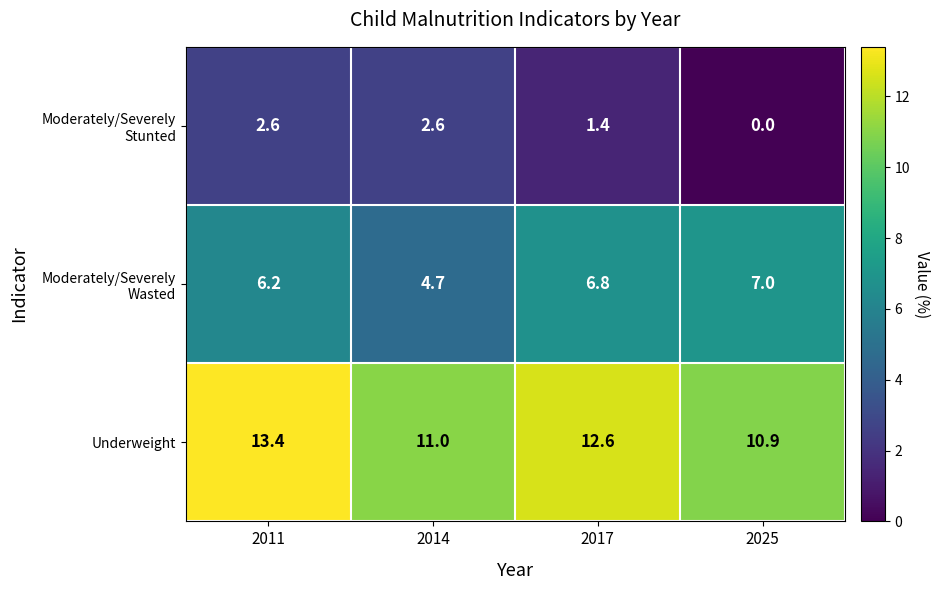

Rank the categories by Underweight value from highest to lowest.

2011, 2017, 2014, 2025